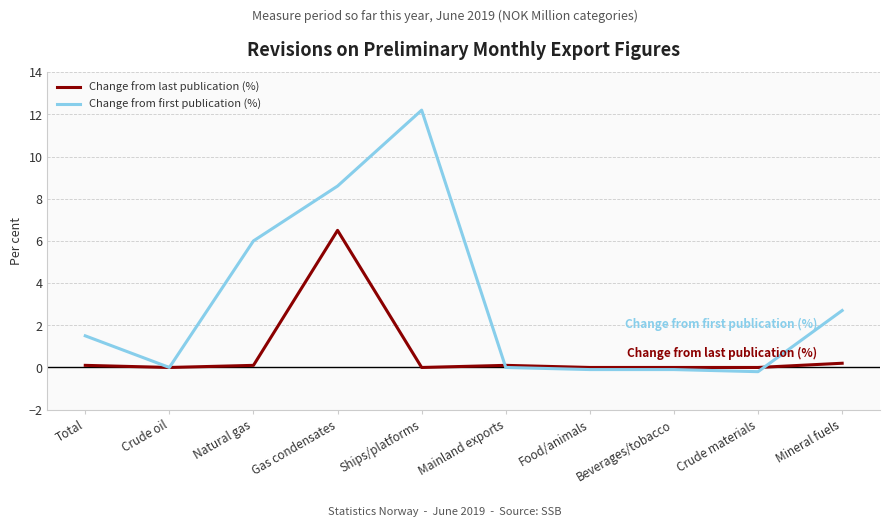

How many lines are shown in the chart?

2